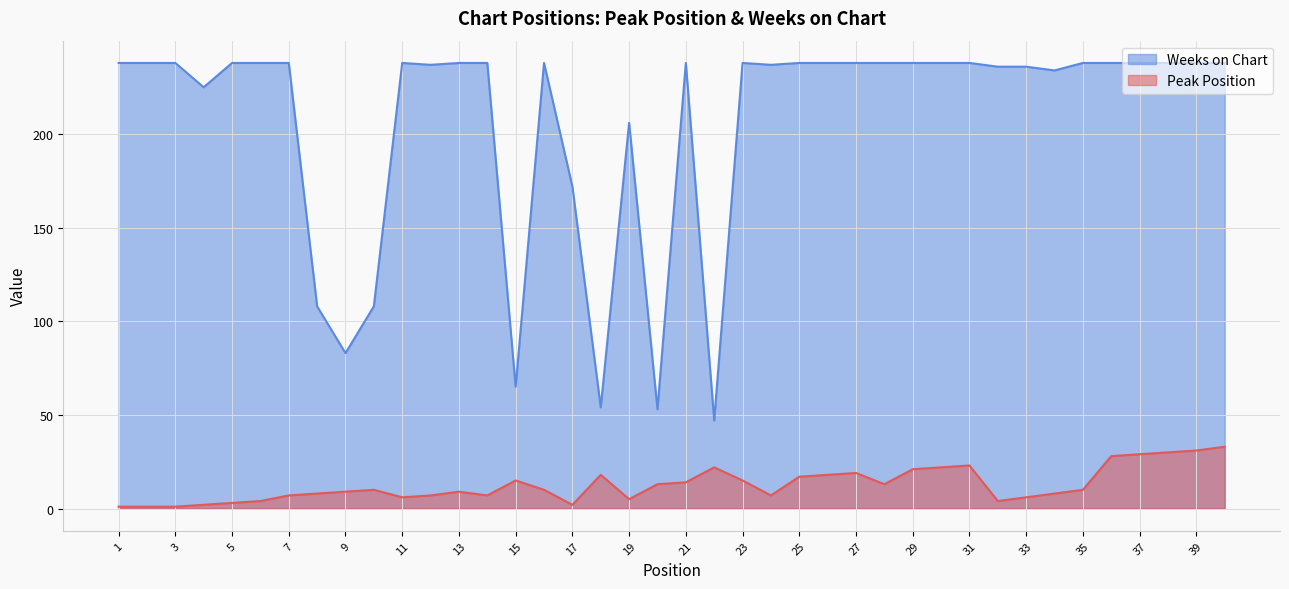

How many lines are shown in the chart?

2